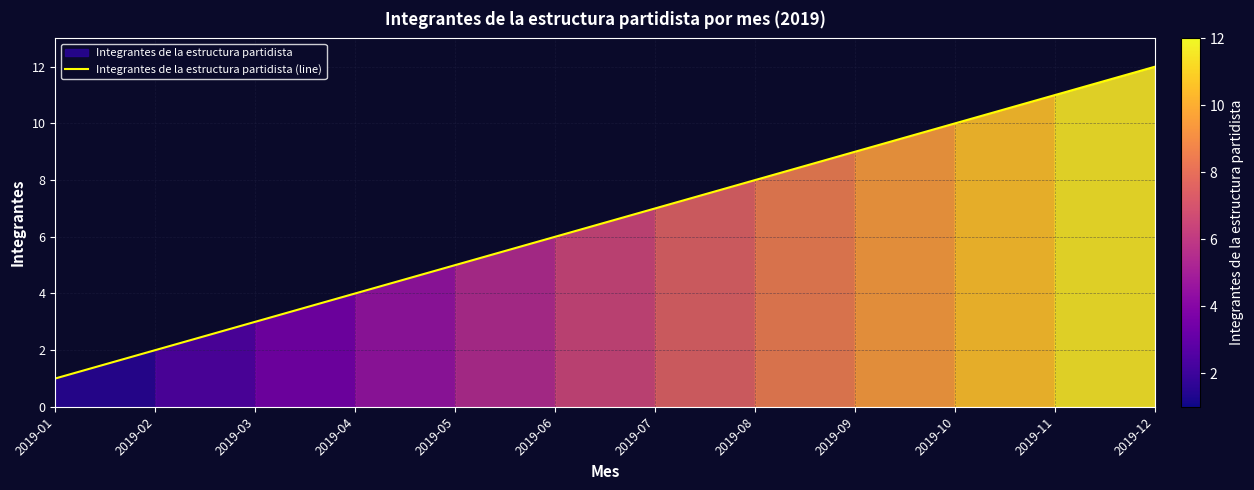

What is the difference between the maximum and second lowest values?

10